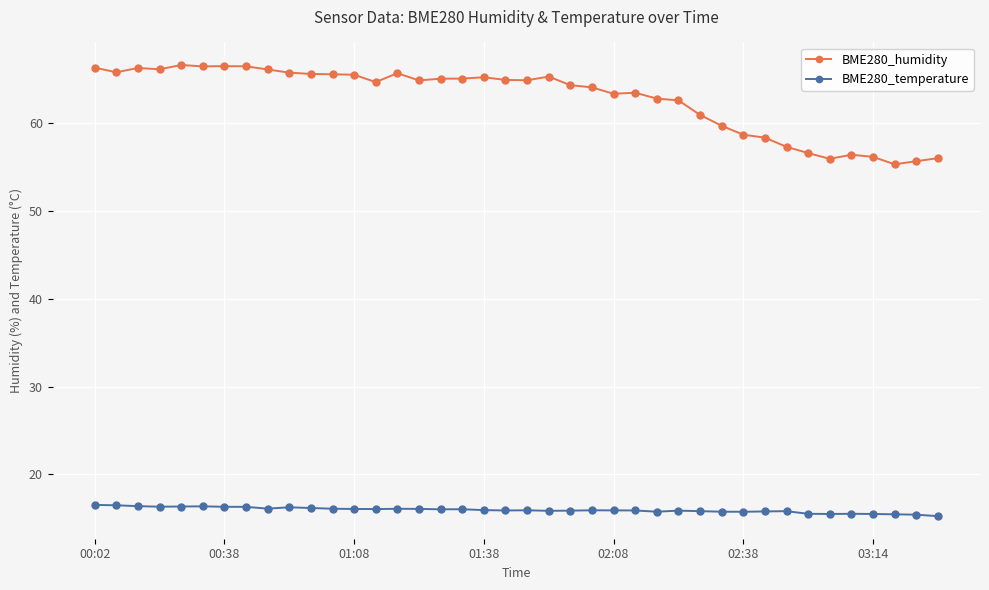

What is the smallest value displayed?

15.2